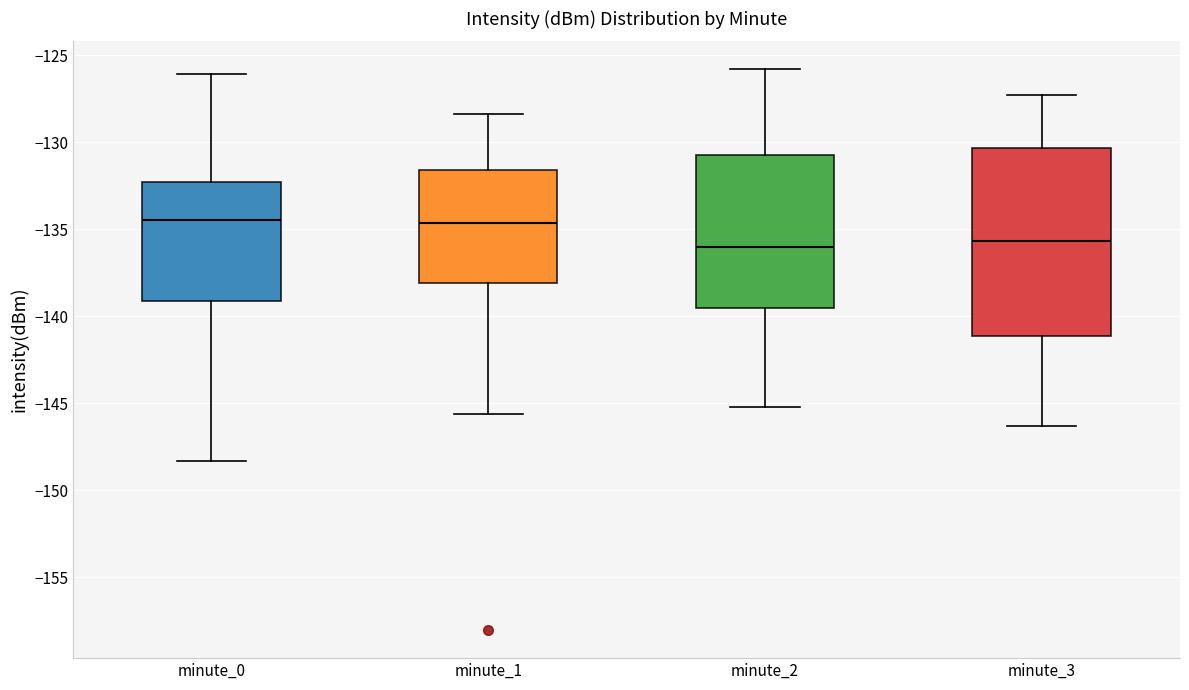

Reading left to right, read every box against the y-axis: the position of its median line, the range the box covers, and the ends of its whiskers. The values are not printed on the chart, so give them approximately, as read against the axis.

minute_0: median -134.5, box -139.0 to -132.5, whiskers -148.5 to -126.0
minute_1: median -134.5, box -138.0 to -131.5, whiskers -145.5 to -128.5
minute_2: median -136.0, box -139.5 to -130.5, whiskers -145.0 to -126.0
minute_3: median -135.5, box -141.0 to -130.5, whiskers -146.5 to -127.5